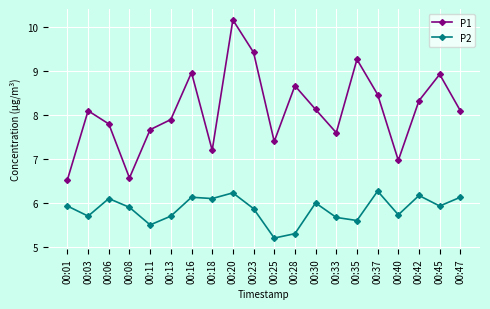

At how many categories does at least one series exceed 9?

3